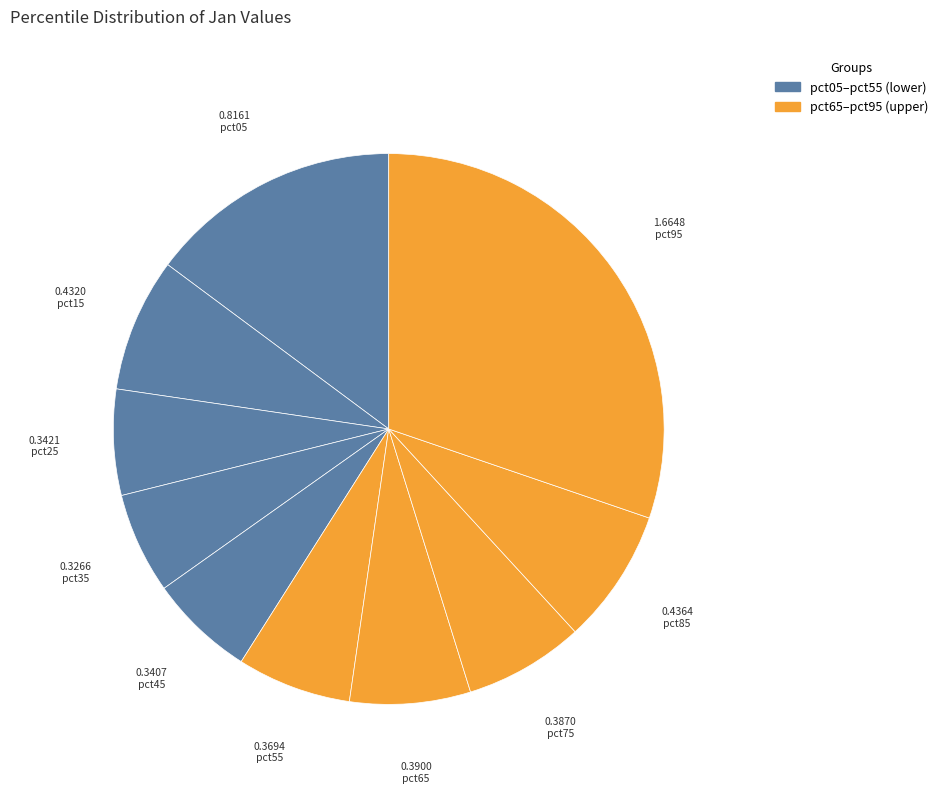

How many slices are in this pie chart?

10